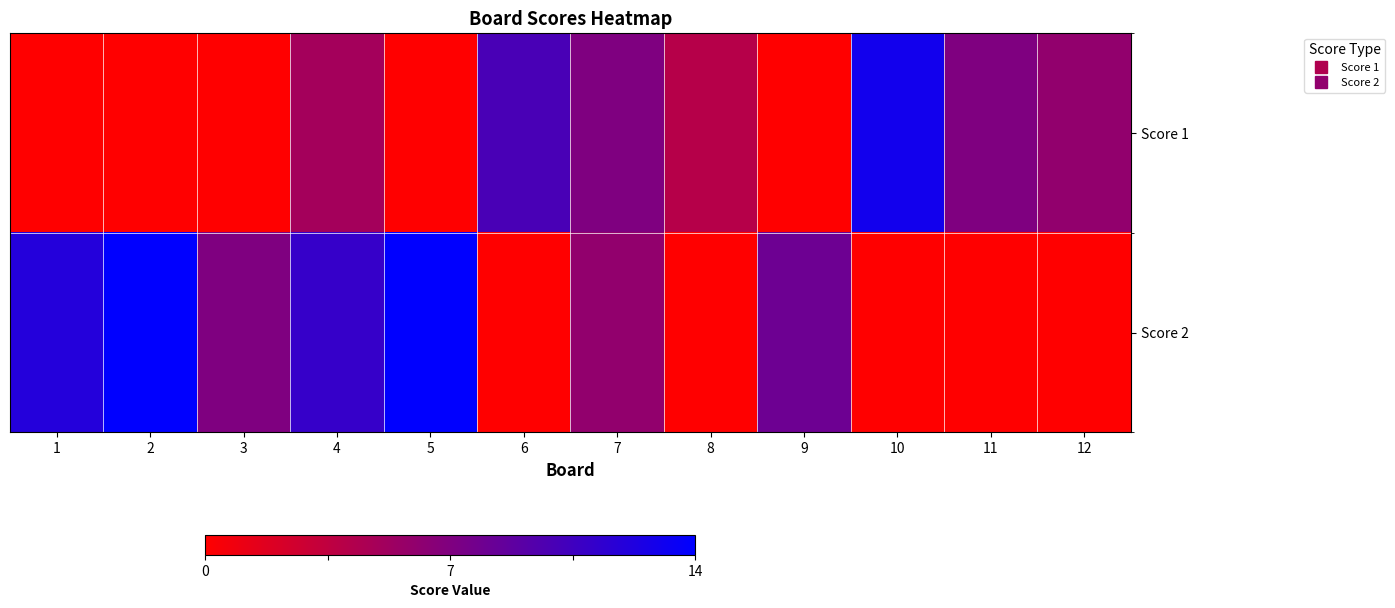

Reading left to right, transcribe all the data shown in this chart.

Score 1: 1=0	2=0	3=0	4=5	5=0	6=10	7=7	8=4	9=0	10=13	11=7	12=6
Score 2: 1=12	2=14	3=7	4=11	5=14	6=0	7=6	8=0	9=8	10=0	11=0	12=0